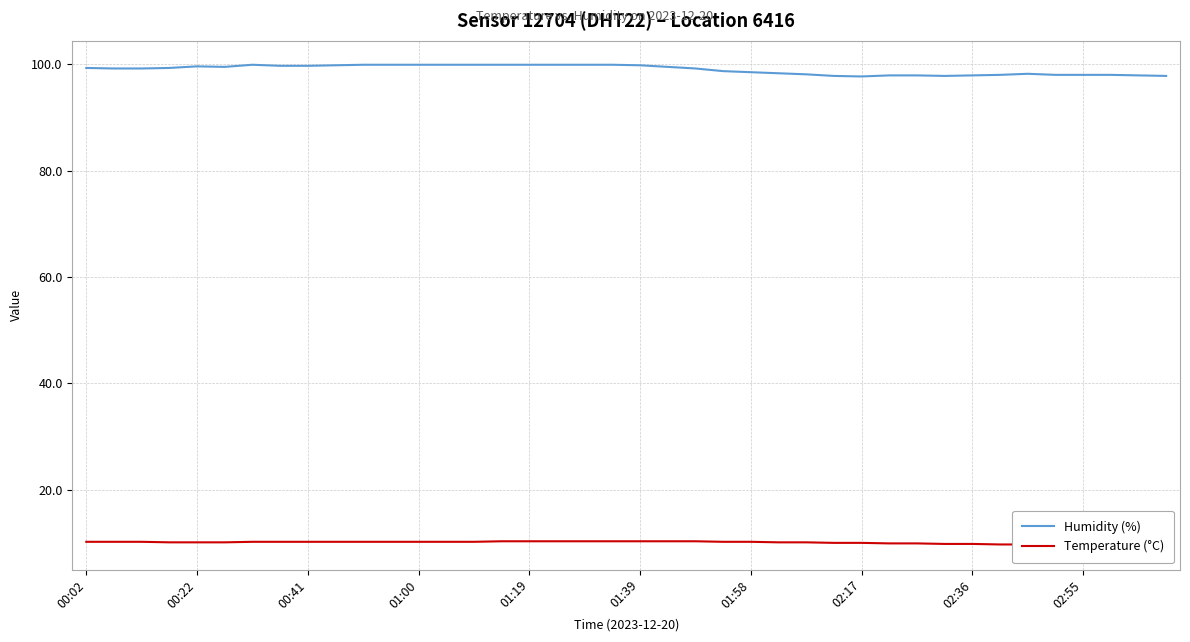

What is the lowest value of the Humidity (%) series?

97.7